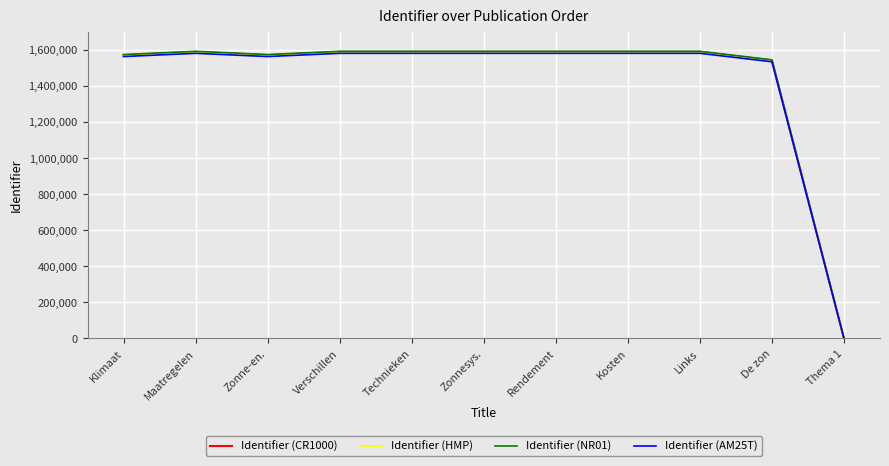

What is the maximum value for Identifier (NR01)?

1590429.5